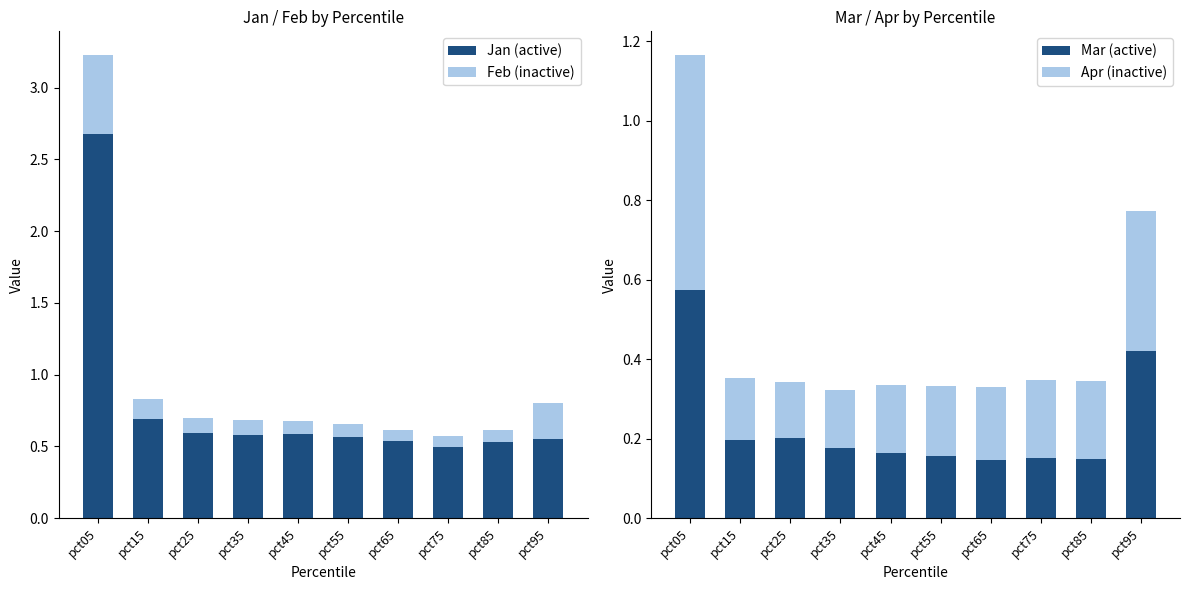

Are the bars horizontal?

No